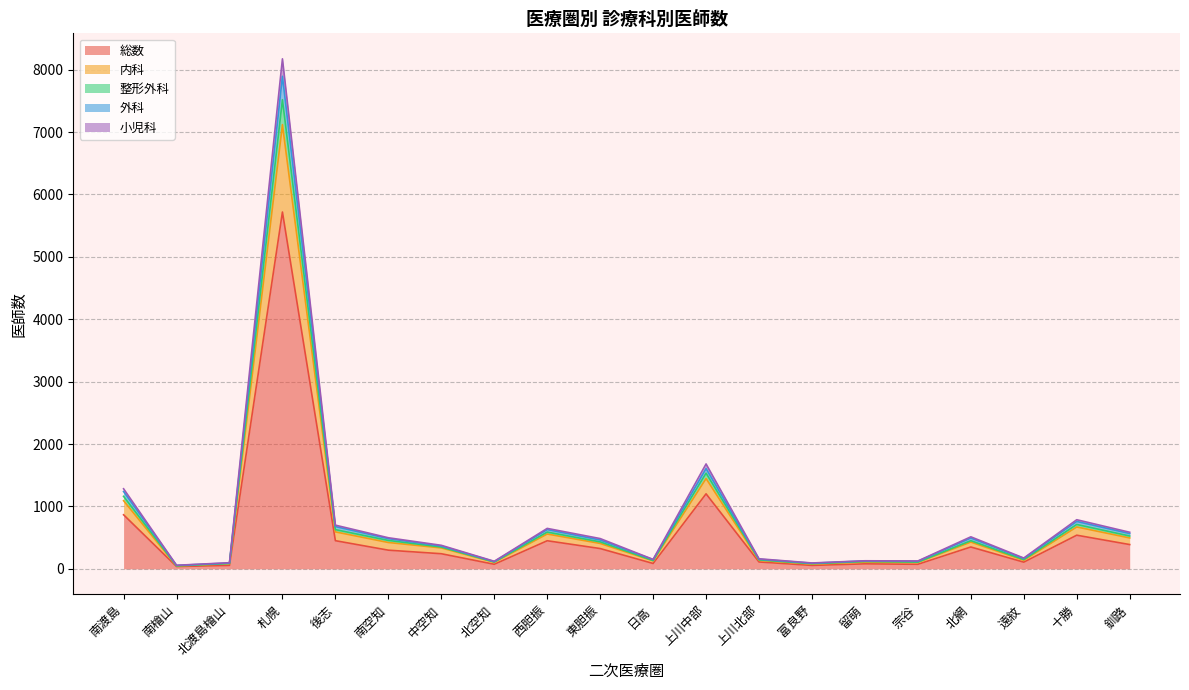

What is the value of the 外科 point at the 18th from the left?

148